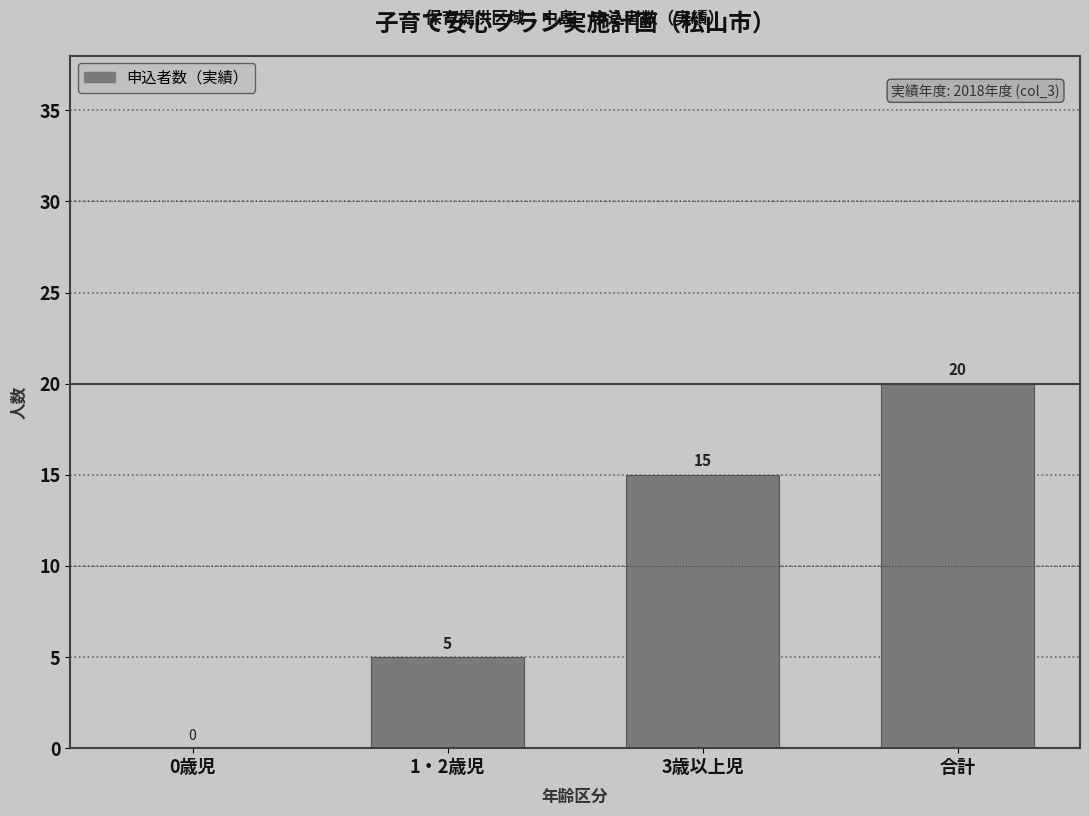

Reading left to right, list all the values displayed in this chart.

0歳児=0	1・2歳児=5	3歳以上児=15	合計=20